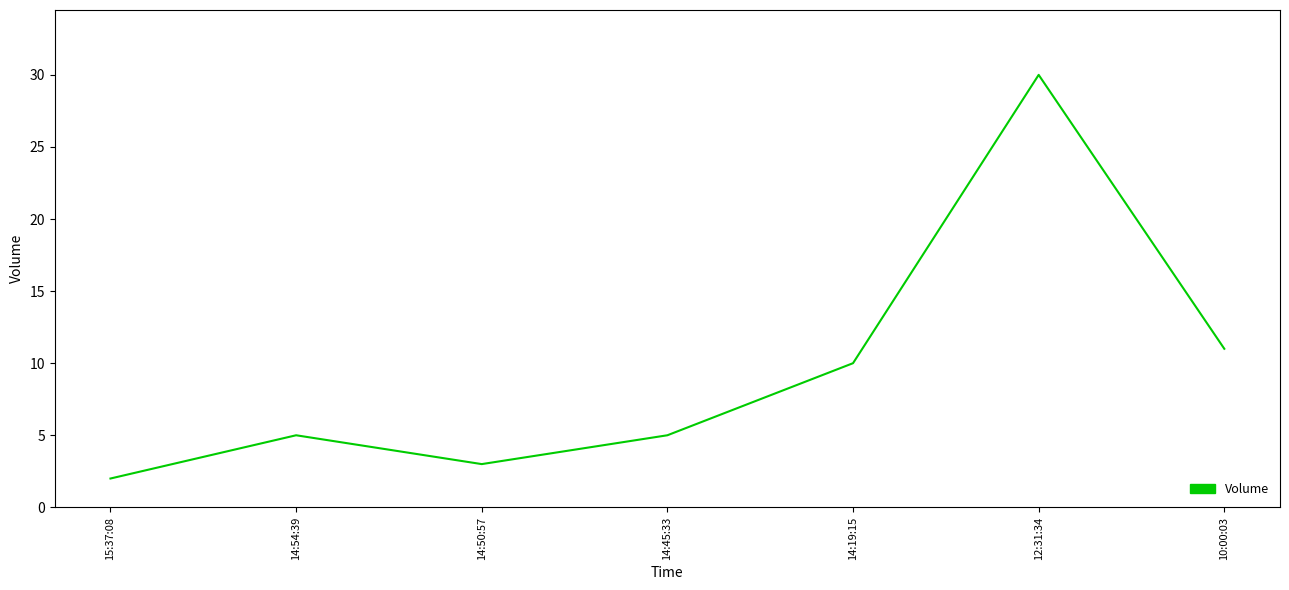

Which category has the lowest value across all series?

15:37:08